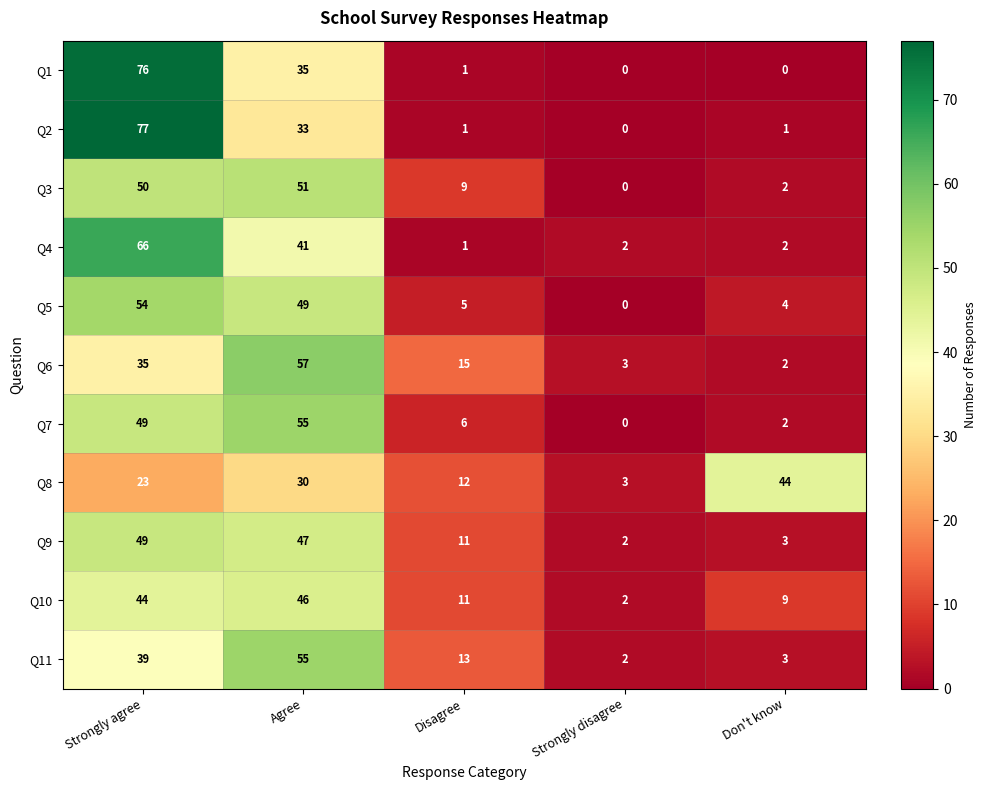

At which category is the sum across all series the highest?

Strongly agree